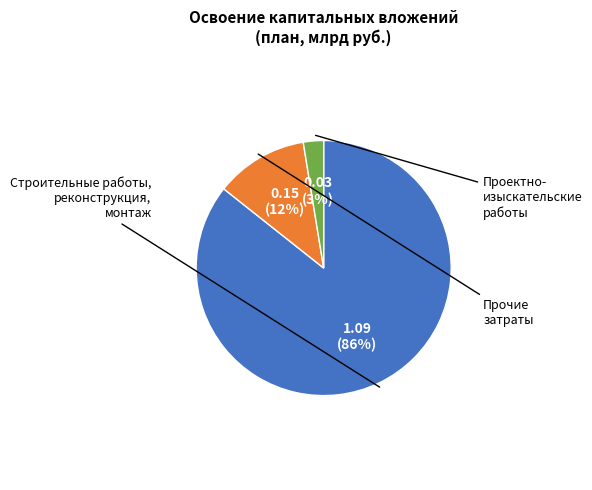

Is there a majority slice in this chart?

Yes